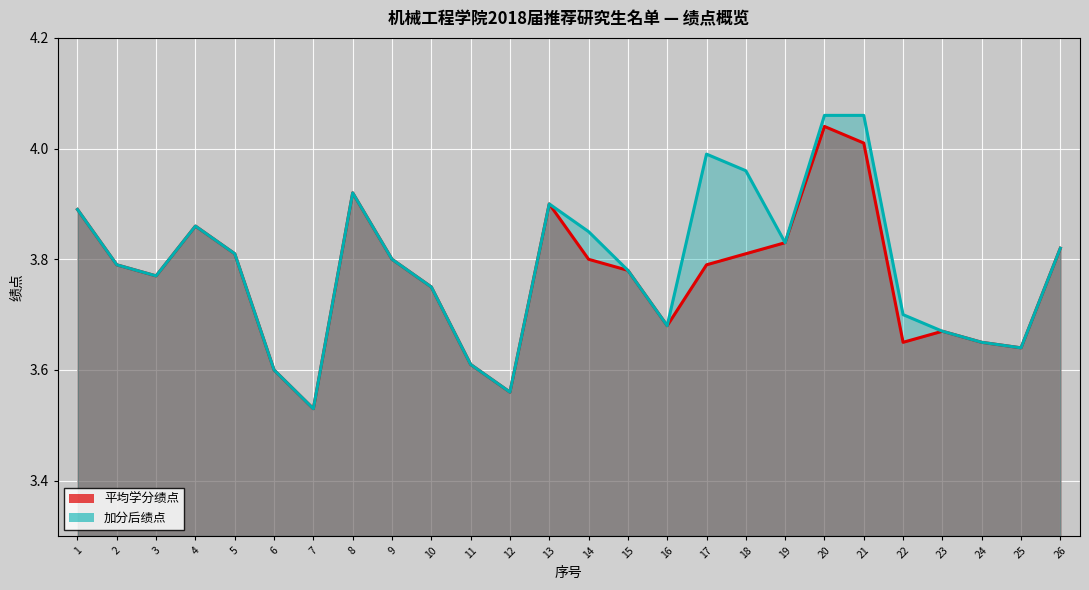

Reading left to right, extract all data points from this chart.

平均学分绩点: 3.9	3.8	3.8	3.9	3.8	3.6	3.5	3.9	3.8	3.8	3.6	3.6	3.9	3.8	3.8	3.7	3.8	3.8	3.8	4.0	4.0	3.6	3.7	3.6	3.6	3.8
加分后绩点: 3.9	3.8	3.8	3.9	3.8	3.6	3.5	3.9	3.8	3.8	3.6	3.6	3.9	3.9	3.8	3.7	4.0	4.0	3.8	4.1	4.1	3.7	3.7	3.6	3.6	3.8